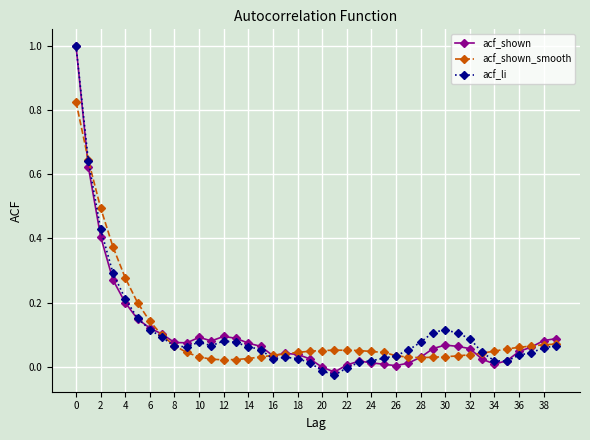

True or false: acf_li has more than 2 points higher than both neighbors.

True